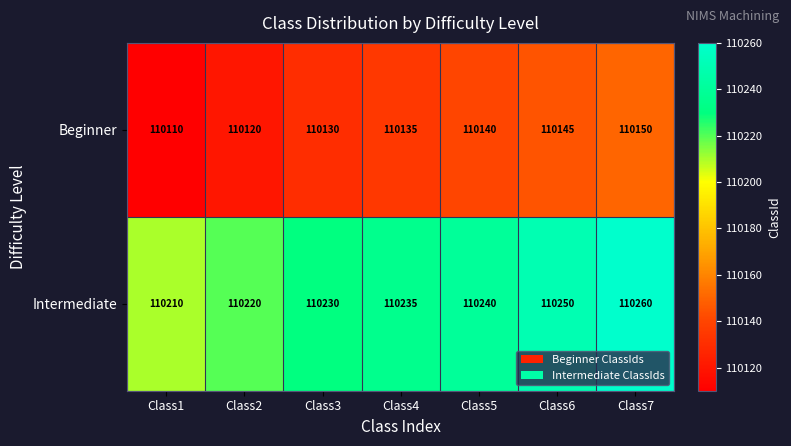

What is the approximate value of Intermediate at Class3?

110230